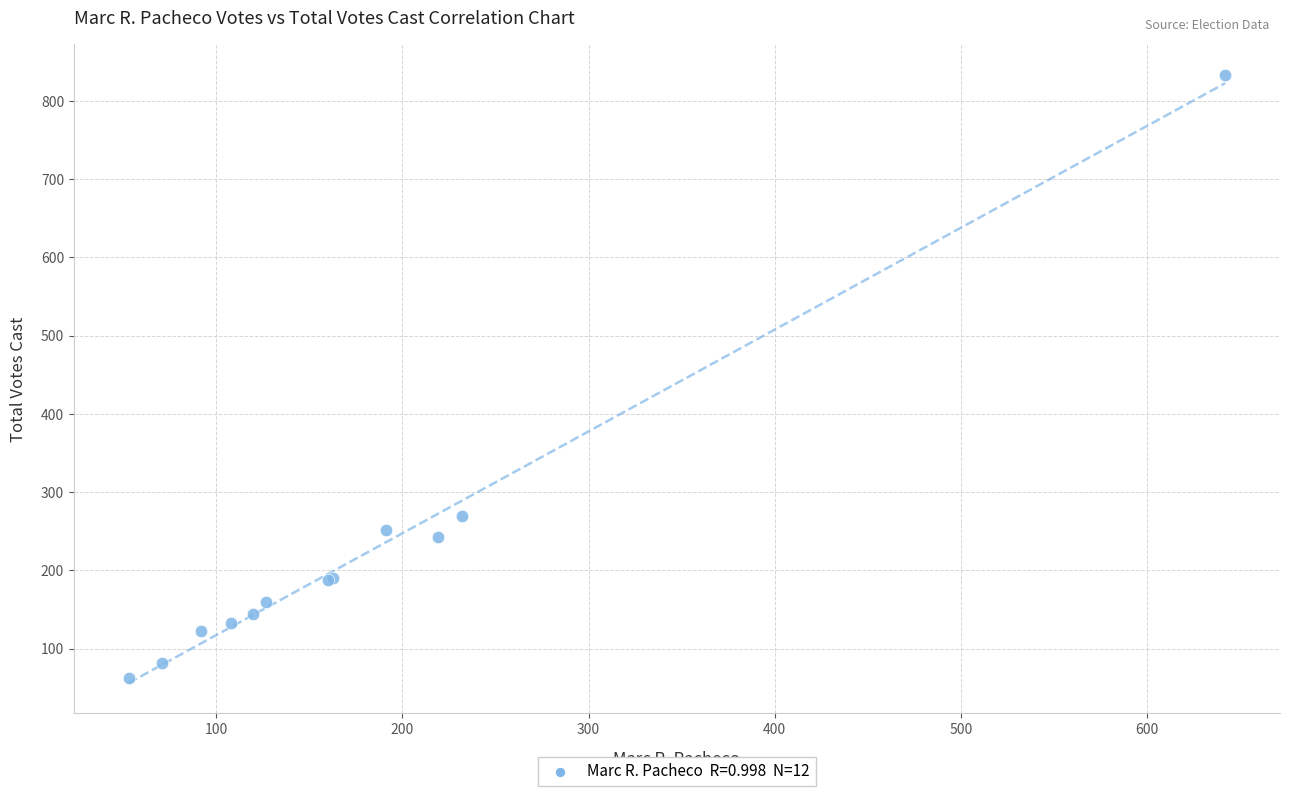

What Y value in the scatter plot is closest to 447?

270